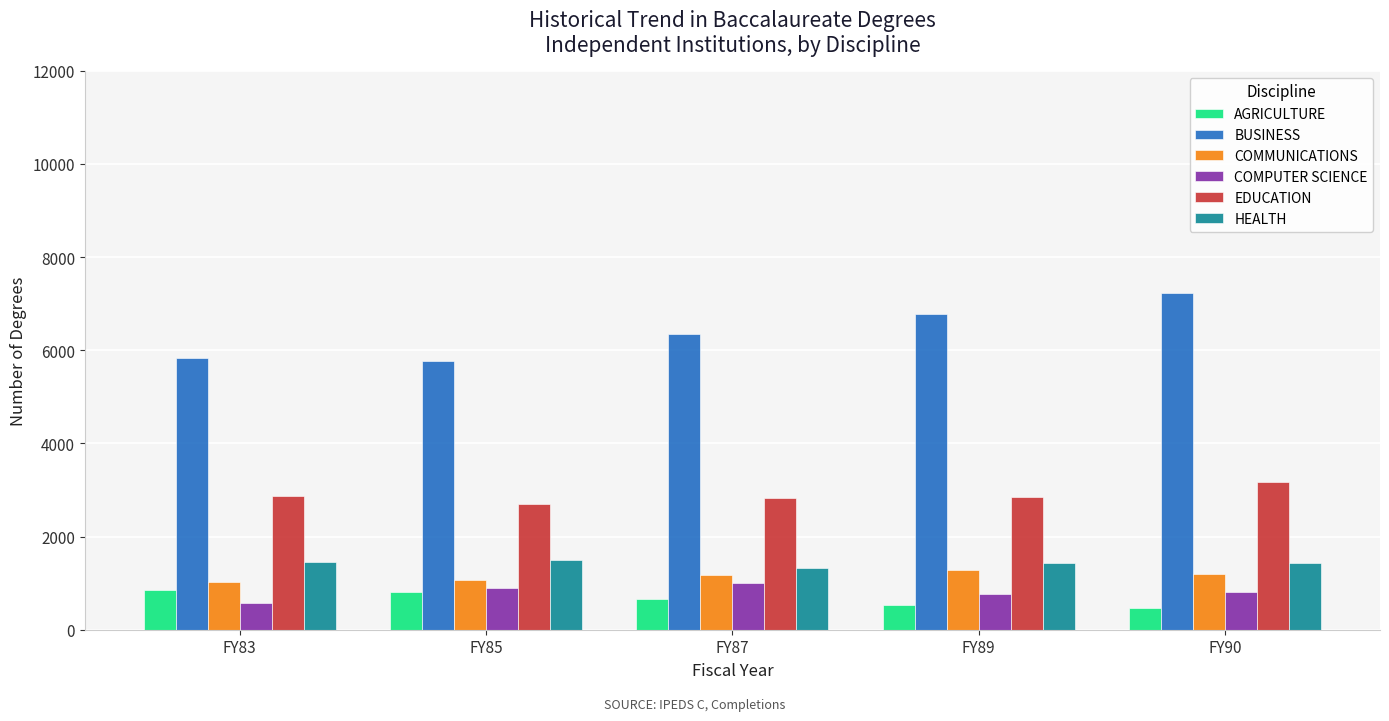

Which category has the highest value in the EDUCATION series?

FY90